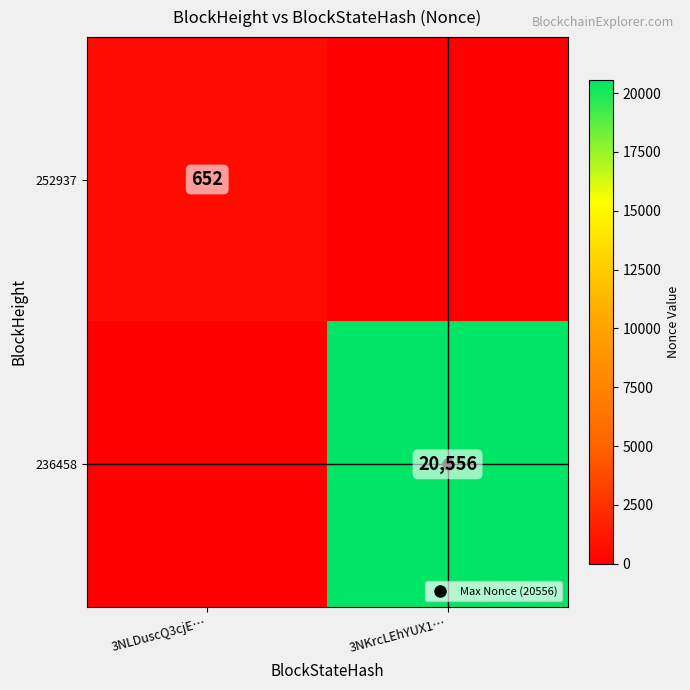

The 236458 series shows 13124 at 3NLDuscQ3cjE…. True or false?

False